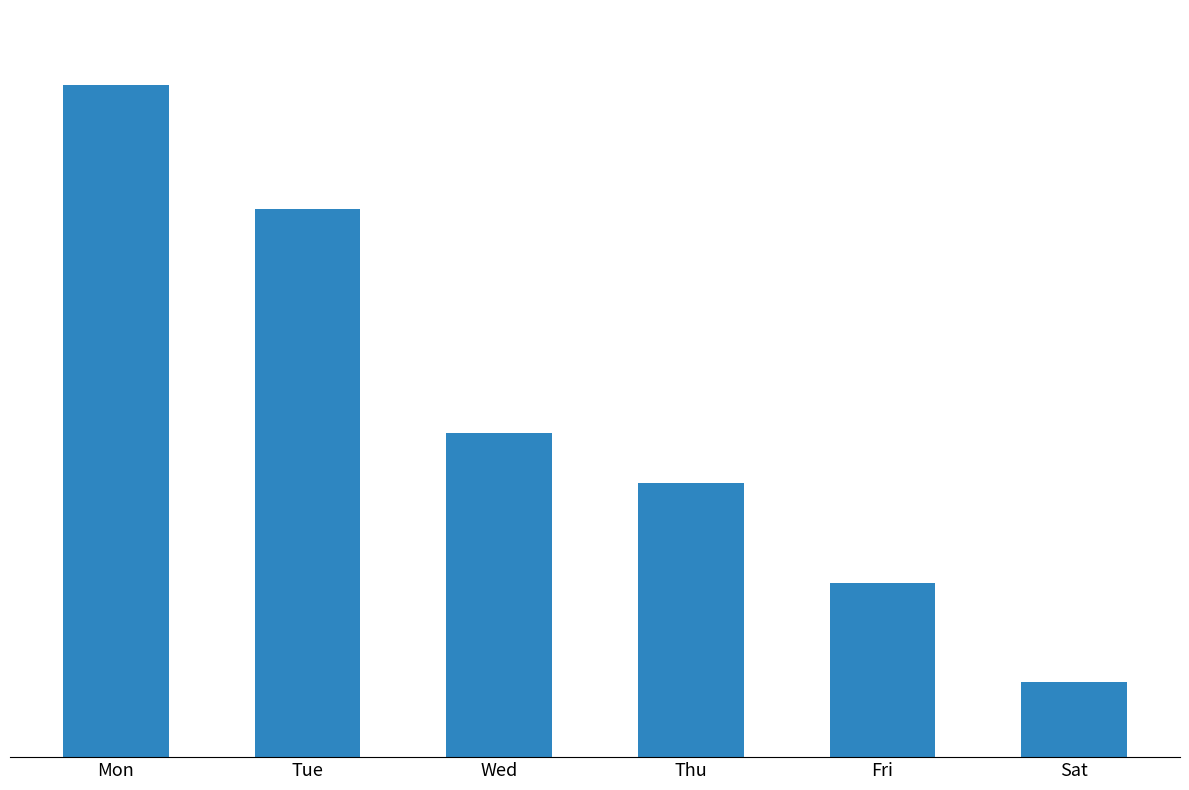

Approximately how many times larger is the value at Tue compared to Wed?

1.7